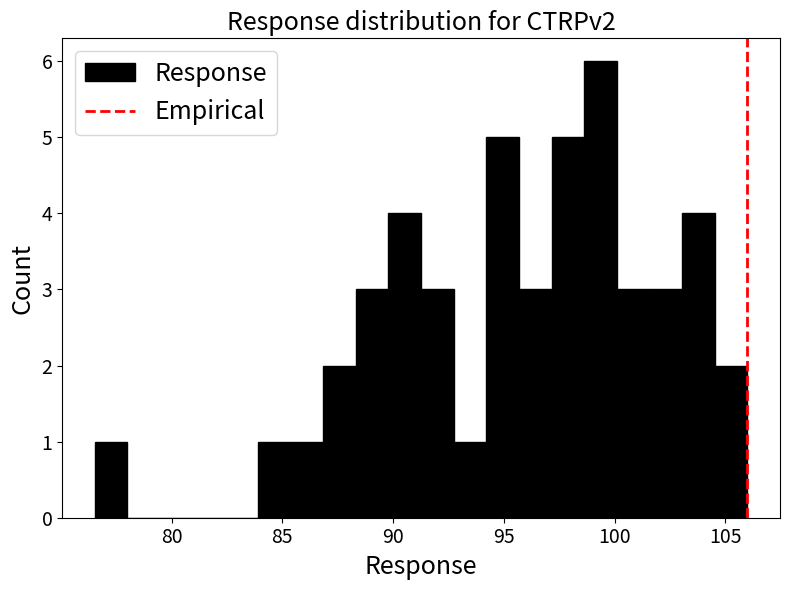

Read against the x-axis, roughly where is the centre of the tallest bar?

99.5